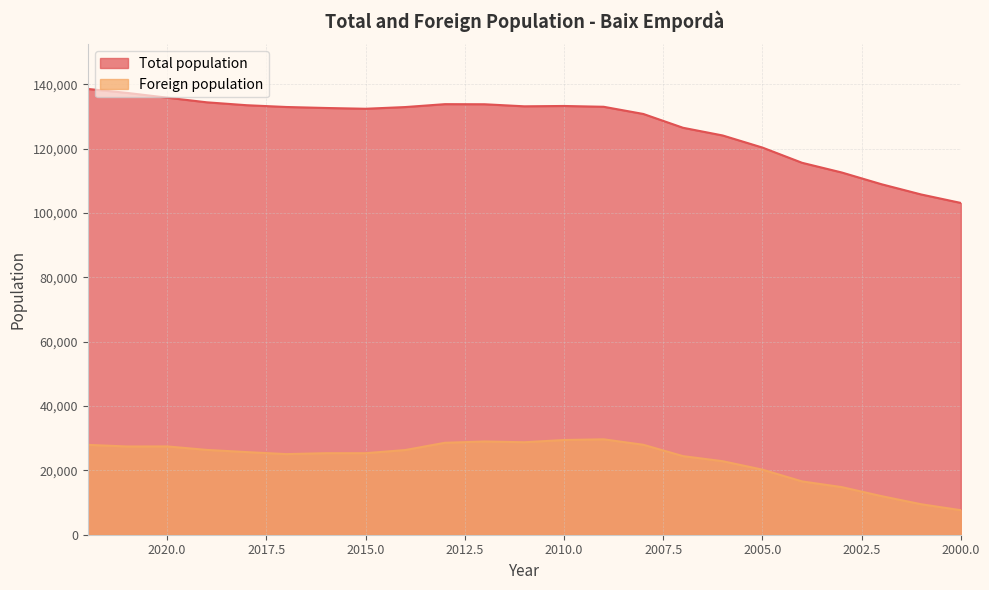

What is the sum of all Foreign population values?

538036